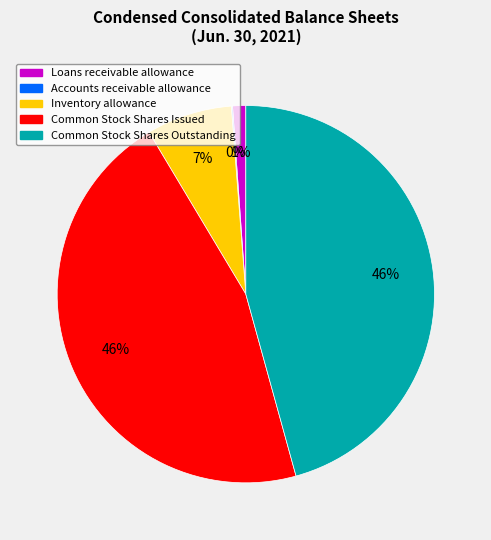

Is Common Stock Shares Issued the majority of the pie?

No